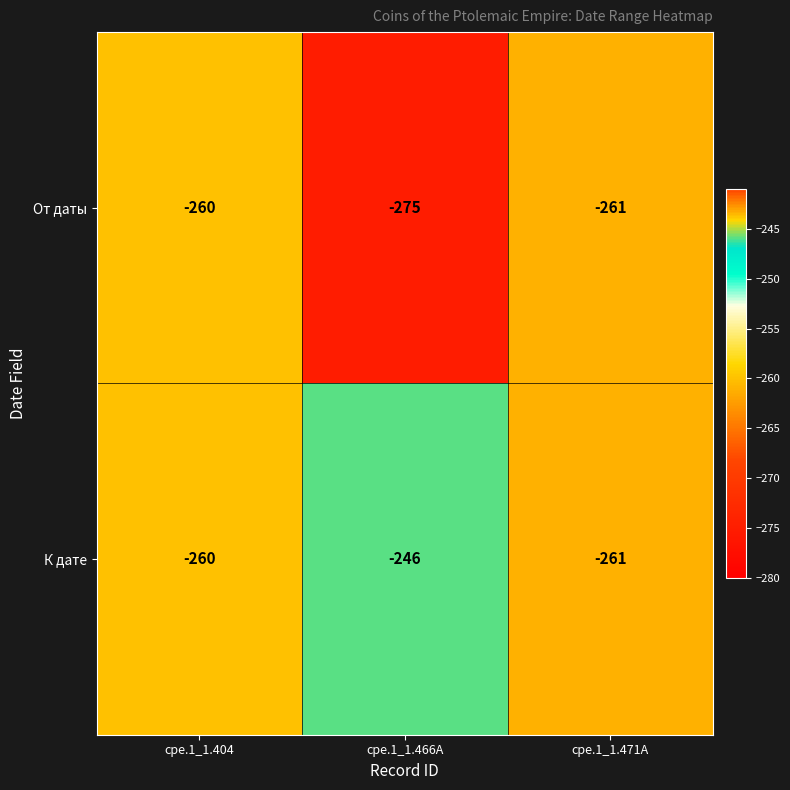

What is the approximate value of К дате at cpe.1_1.471A, to the nearest 10?

-260